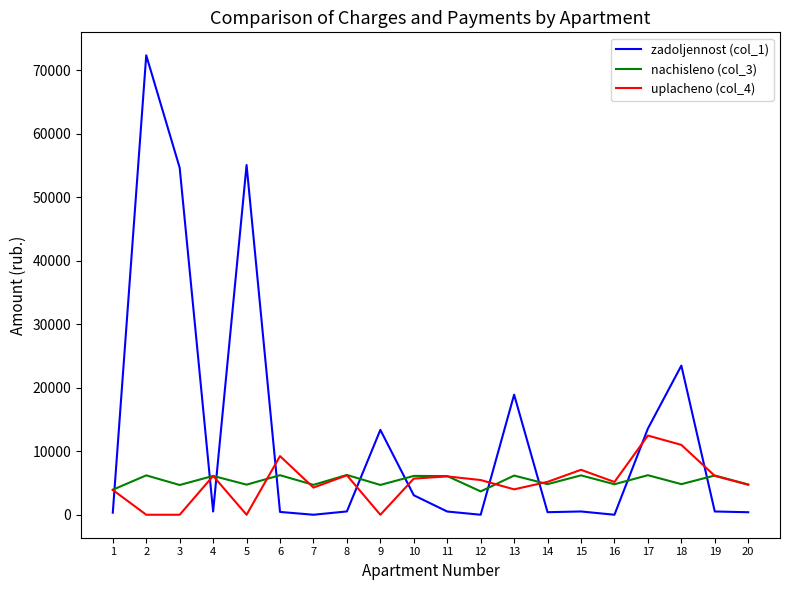

What is the difference between the highest and lowest values at 16?

5162.6